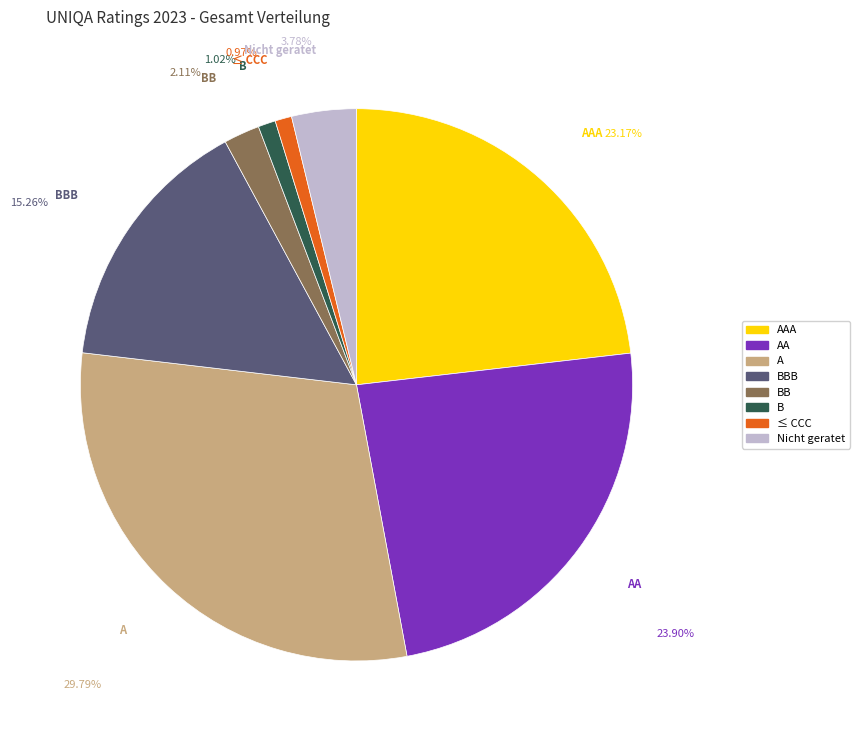

Is there a majority slice in this chart?

No